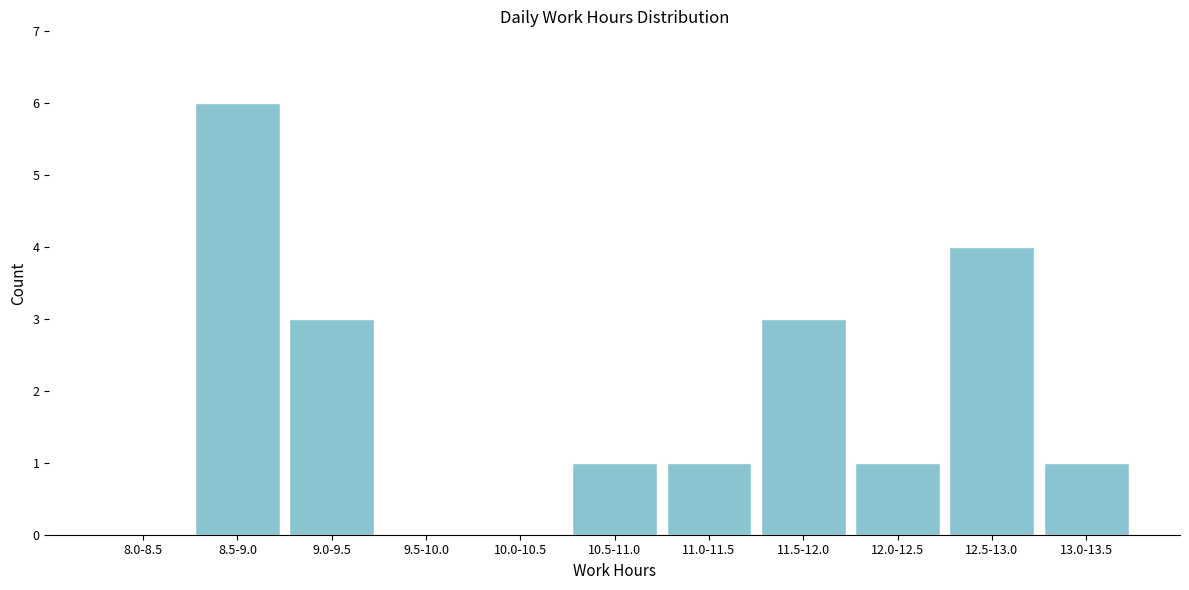

Reading left to right, transcribe all the data shown in this chart.

8.0-8.5=0	8.5-9.0=6	9.0-9.5=3	9.5-10.0=0	10.0-10.5=0	10.5-11.0=1	11.0-11.5=1	11.5-12.0=3	12.0-12.5=1	12.5-13.0=4	13.0-13.5=1